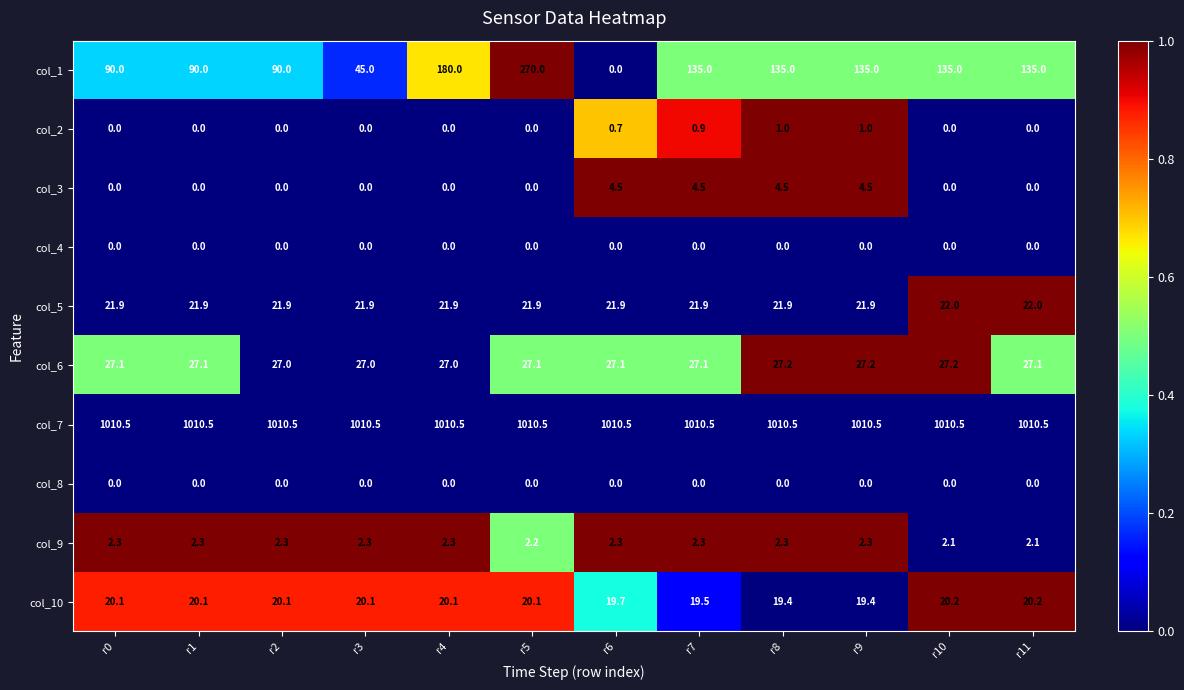

What is the average value of the col_10 series?

19.9